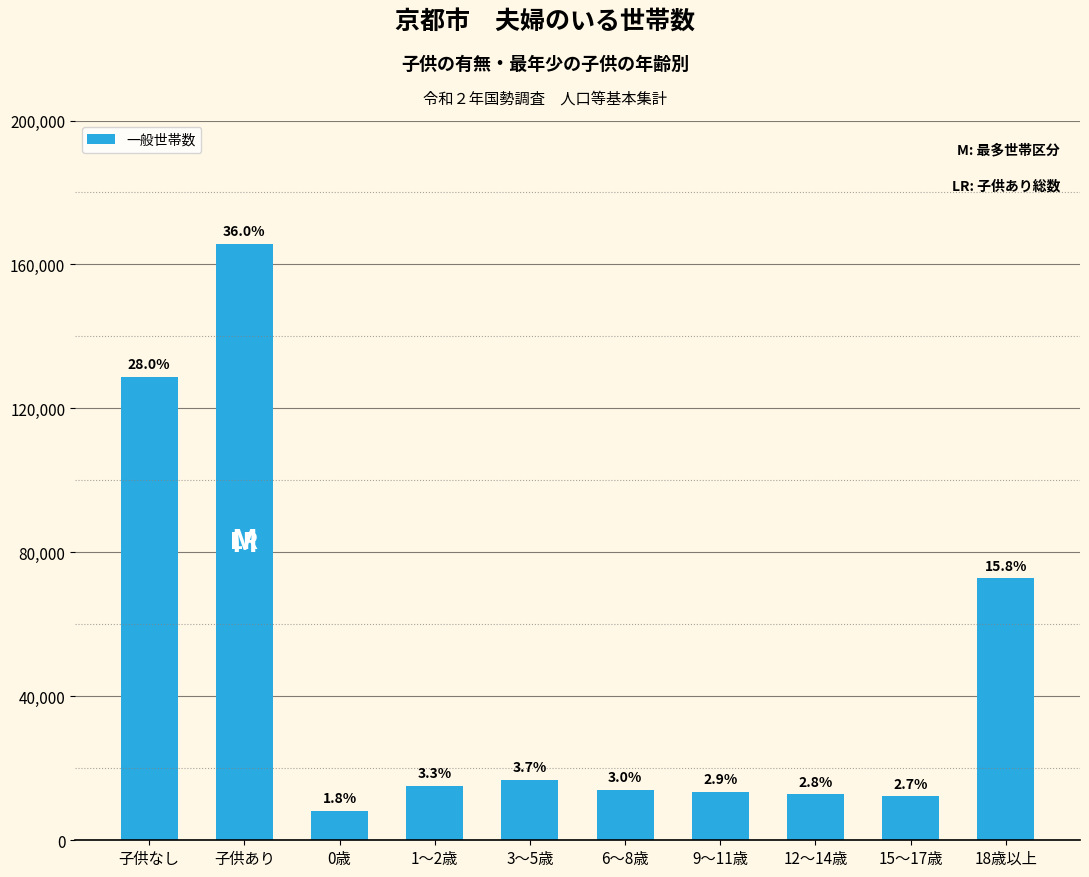

How many bars are there in total?

10